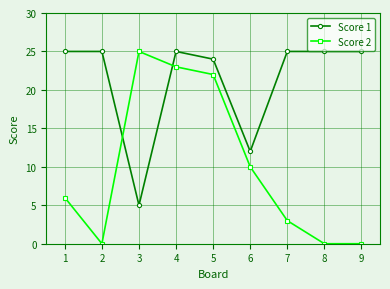

What is the difference between the Score 2 values at 4 and 3?

2